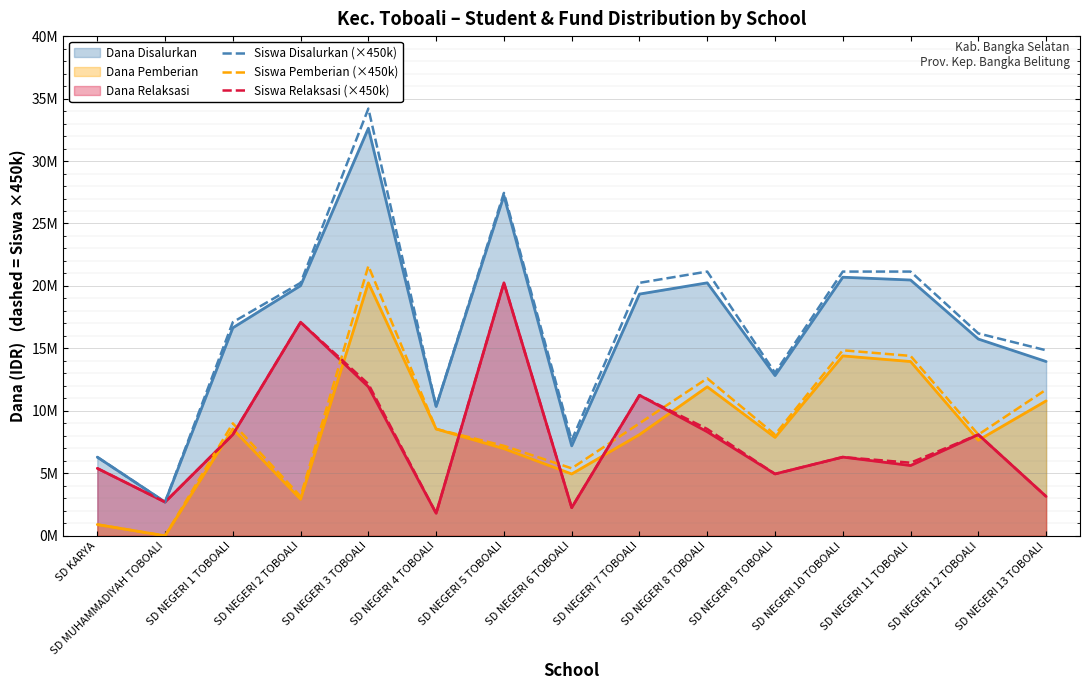

Does the chart display data point markers on the line(s)?

No